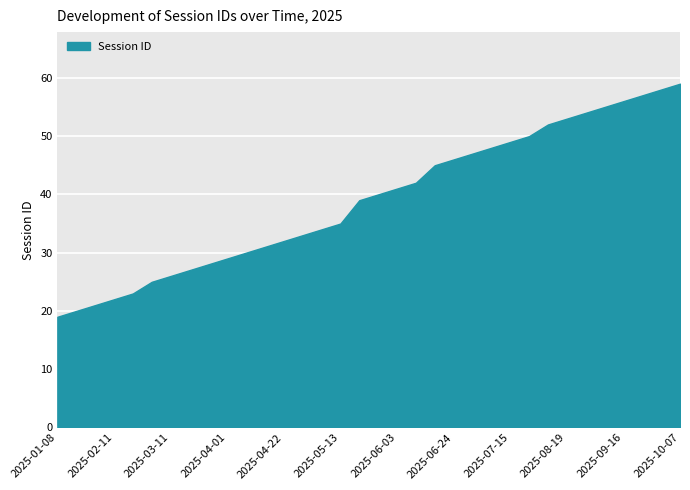

What is the difference between the maximum and minimum values?

40